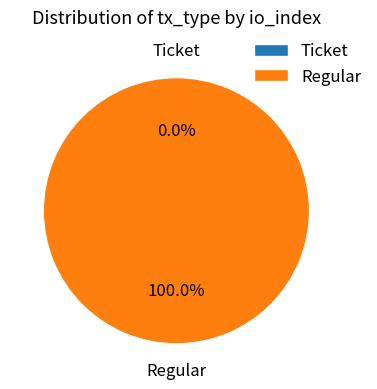

Which category has the biggest portion of the pie?

Regular